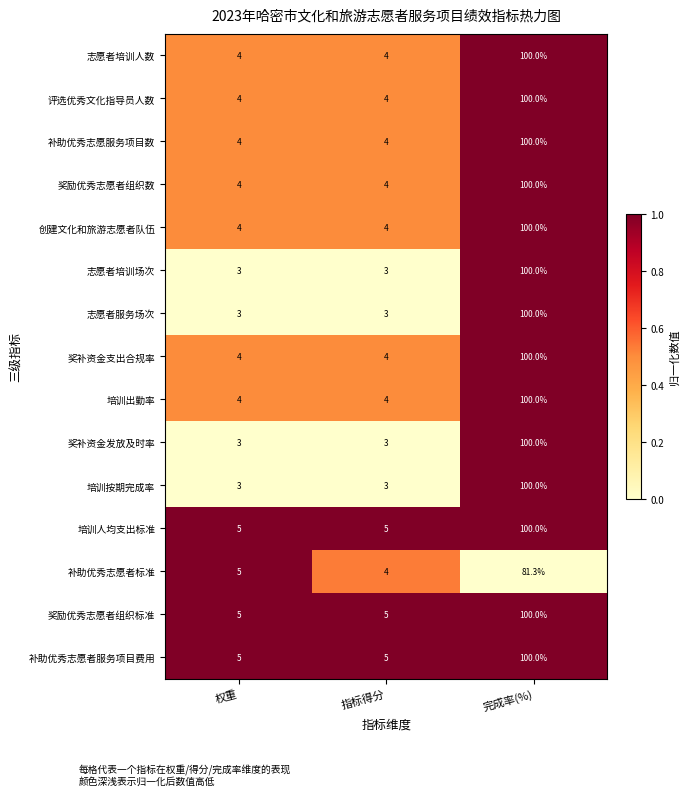

What is the greatest value displayed?

100.0